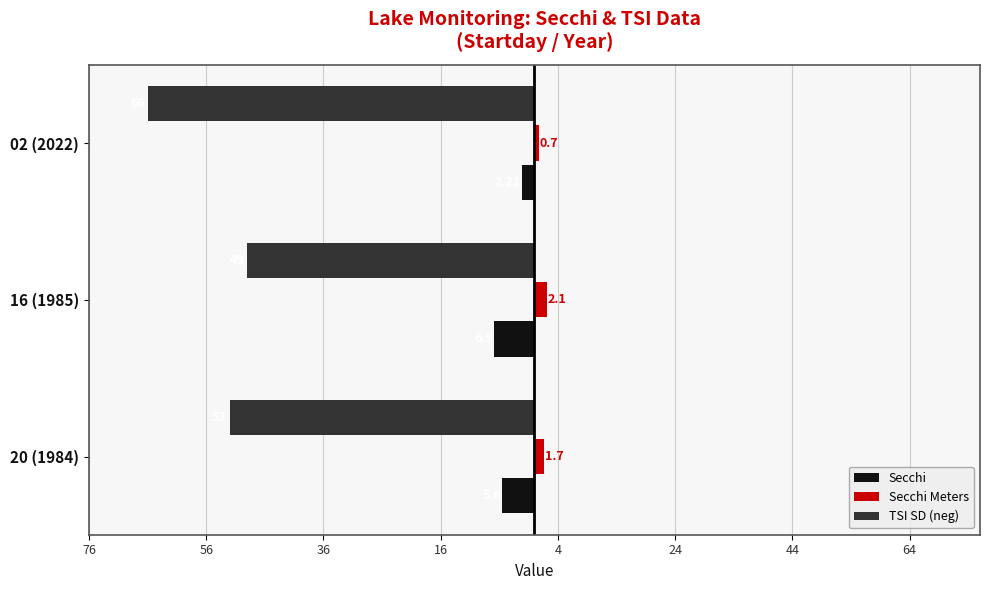

Which series has the largest range (max minus min)?

TSI SD (neg)